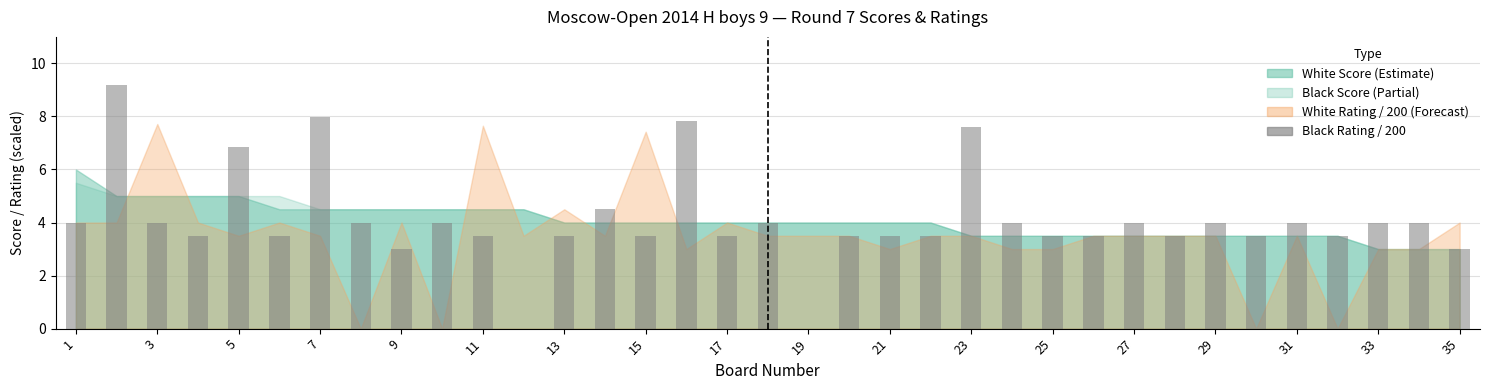

What is the sum of all values?

142.9